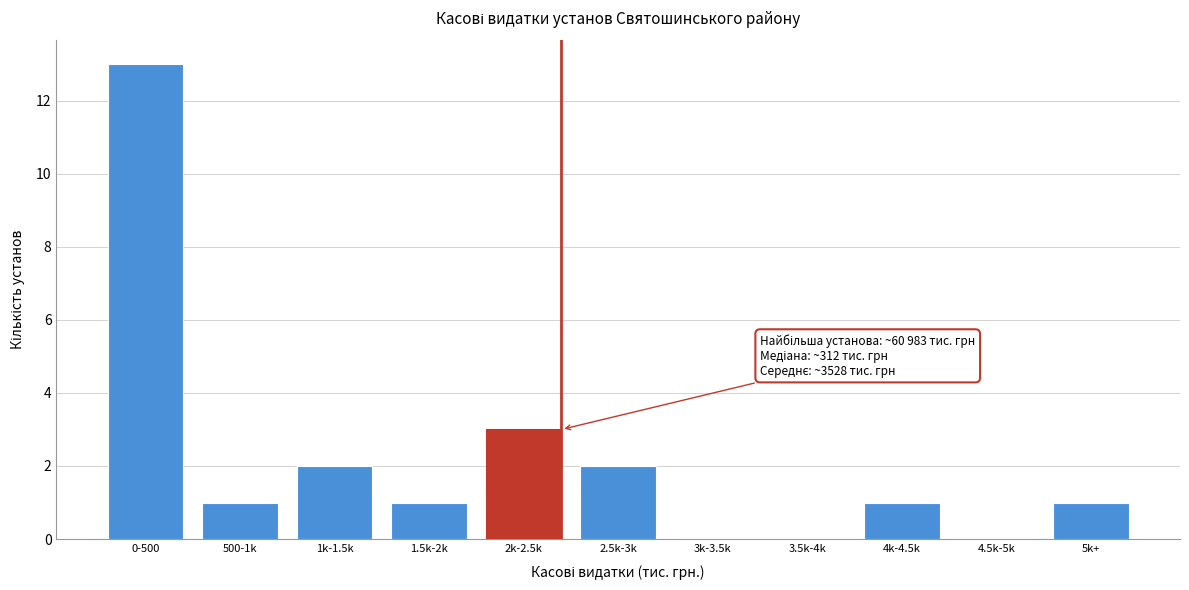

Reading left to right, extract all data points from this chart.

0-500=13	500-1k=1	1k-1.5k=2	1.5k-2k=1	2k-2.5k=3	2.5k-3k=2	3k-3.5k=0	3.5k-4k=0	4k-4.5k=1	4.5k-5k=0	5k+=1